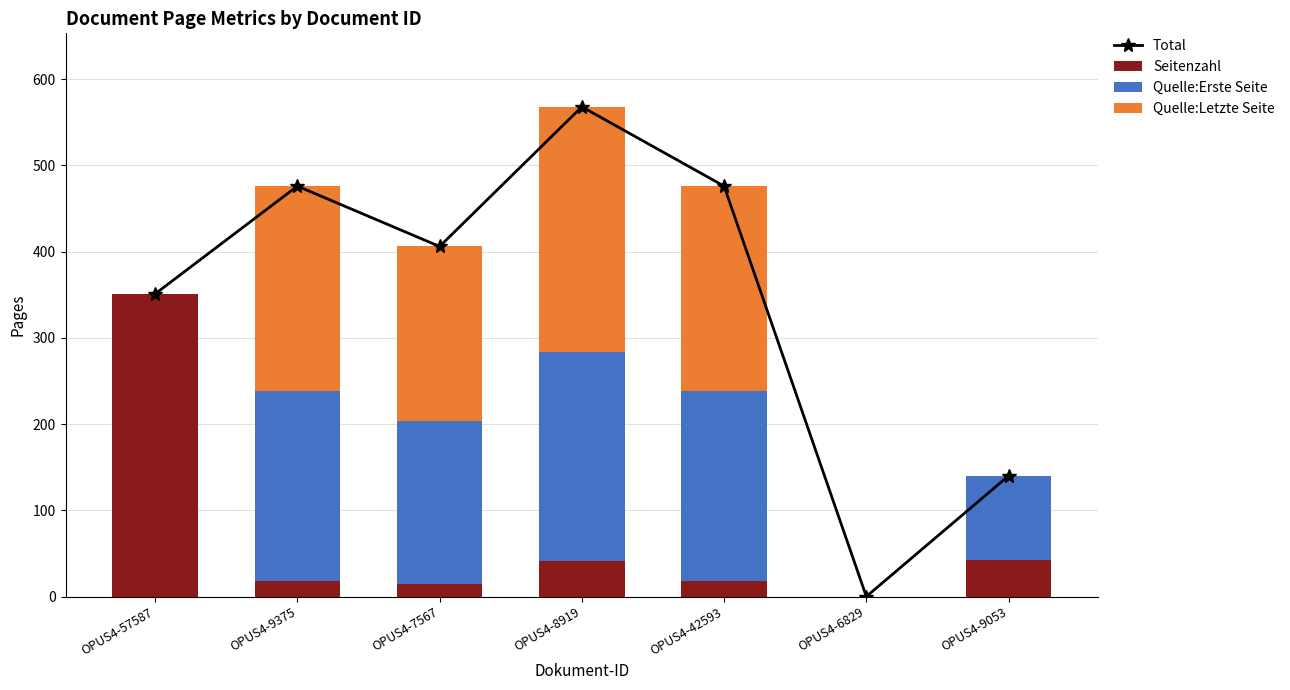

What are all the series names shown in the legend?

Total, Seitenzahl, Quelle:Erste Seite, Quelle:Letzte Seite